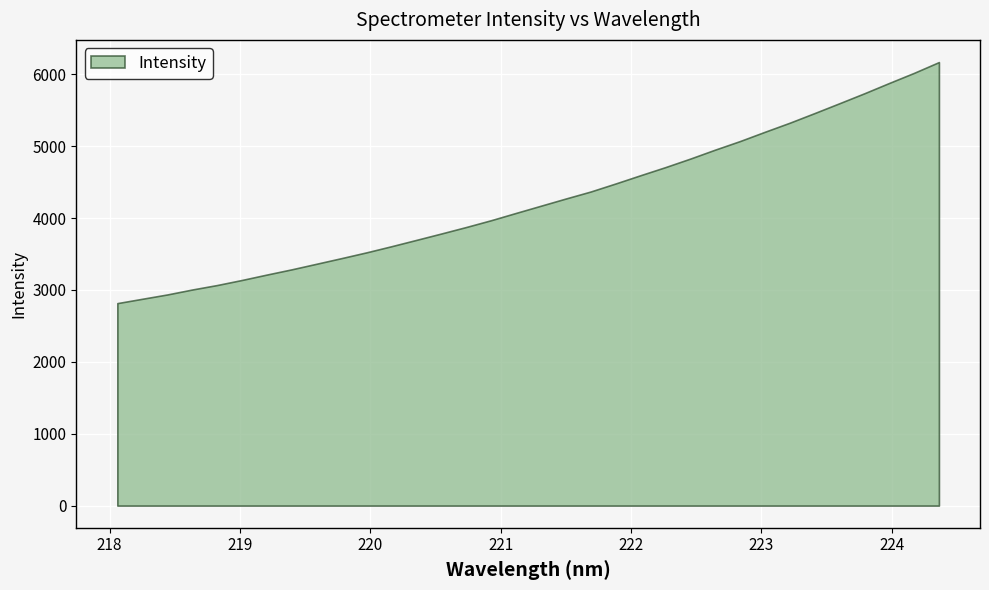

The value at 219.7801 is 3443.1. True or false?

True